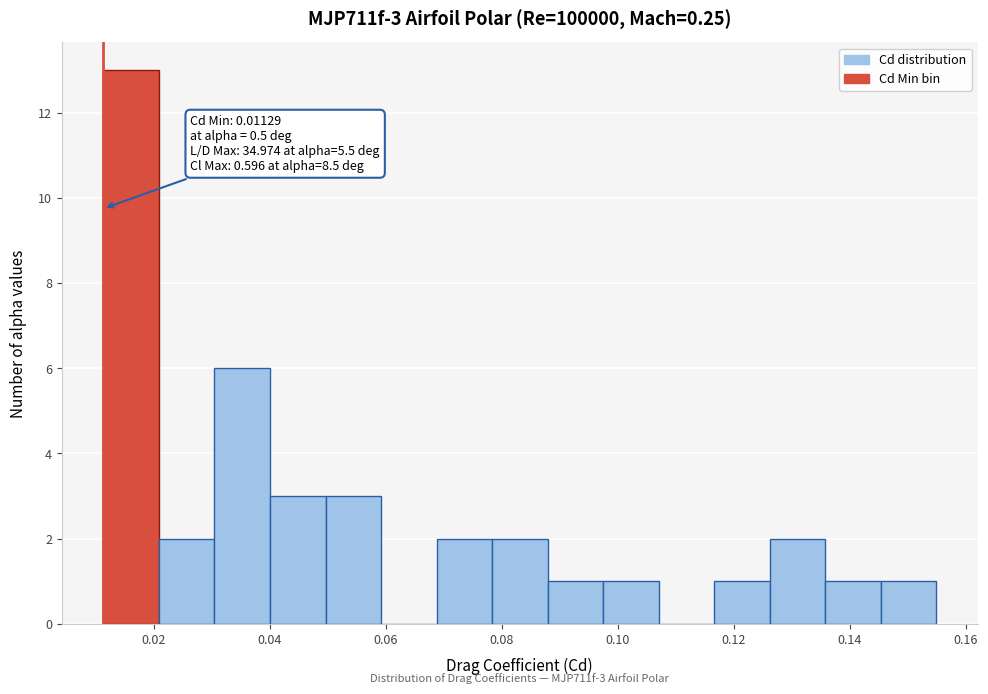

Which range on the x-axis has the tallest bar?

0.012 to 0.020